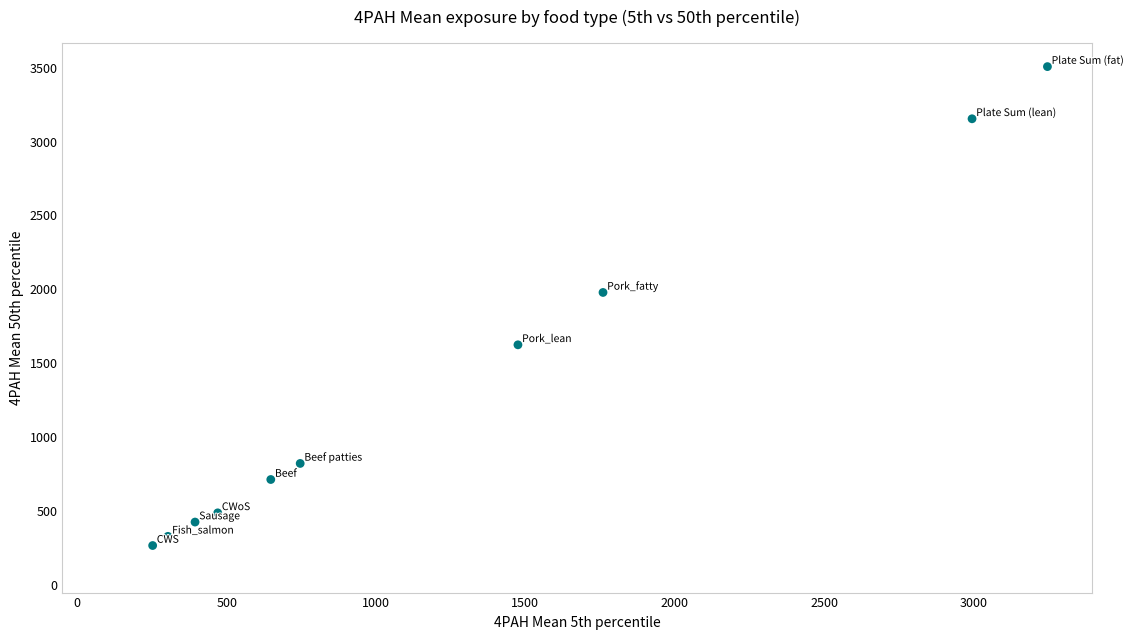

What Y value in the scatter plot is closest to 1887?

1979.5